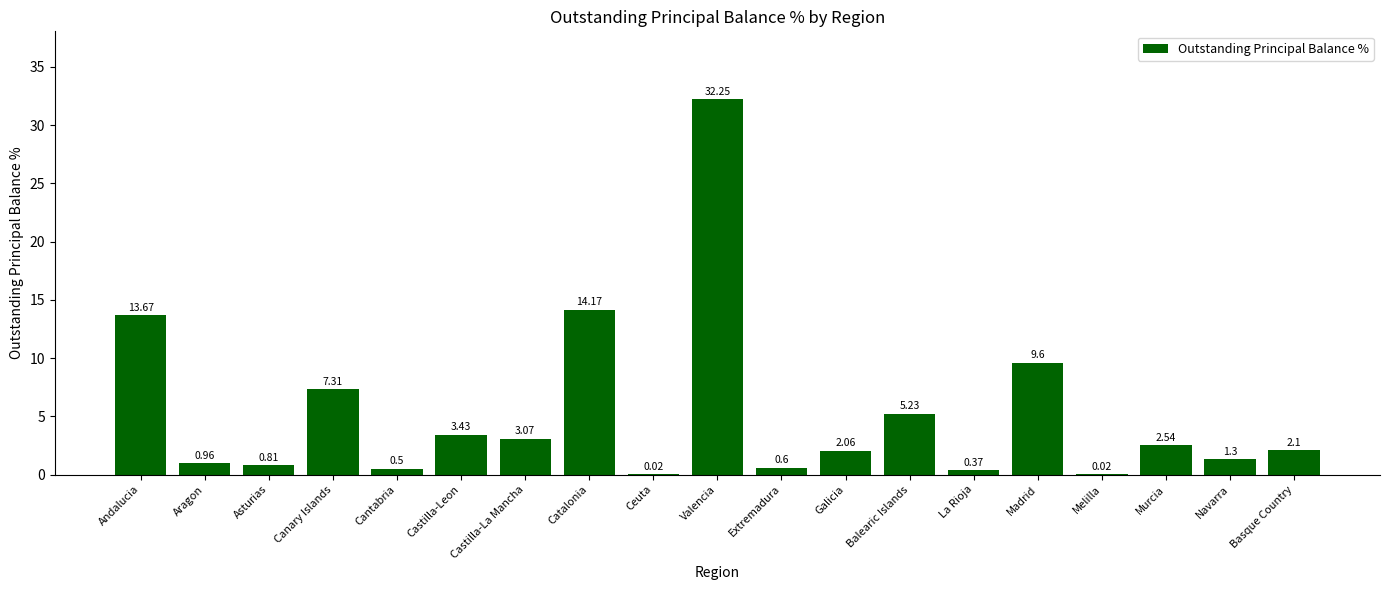

What is the ratio of the value at Navarra to the value at Andalucia?

0.1